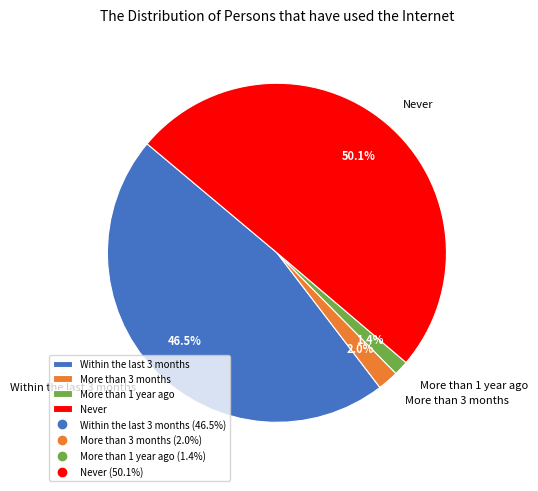

To the nearest percent, what is the average slice percentage?

25%